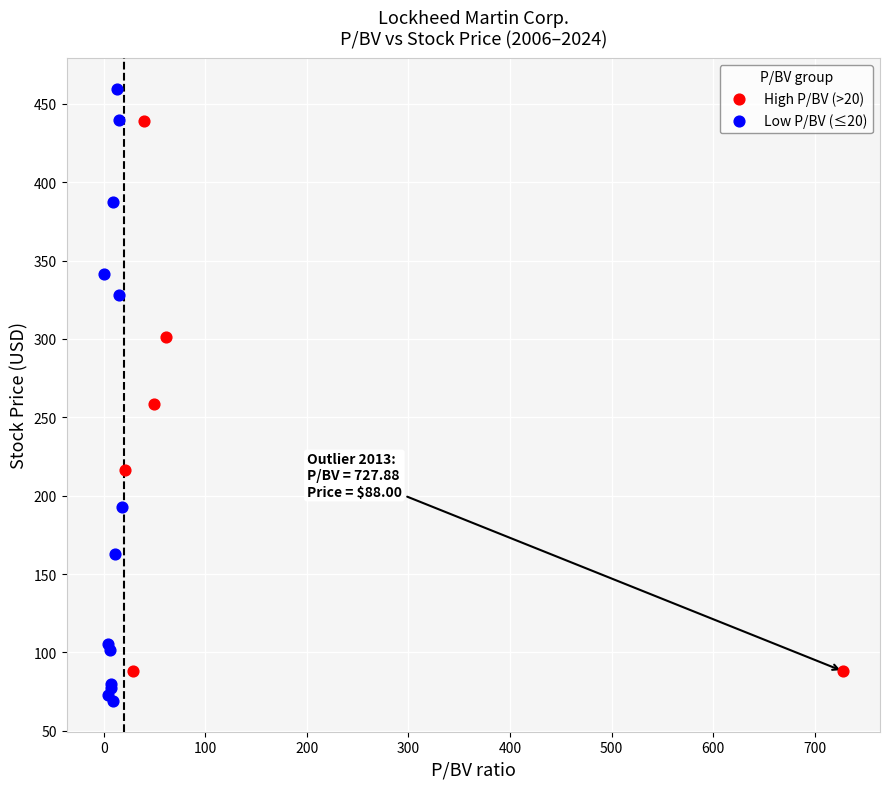

Which series contains the highest Y value?

Low P/BV (≤20)